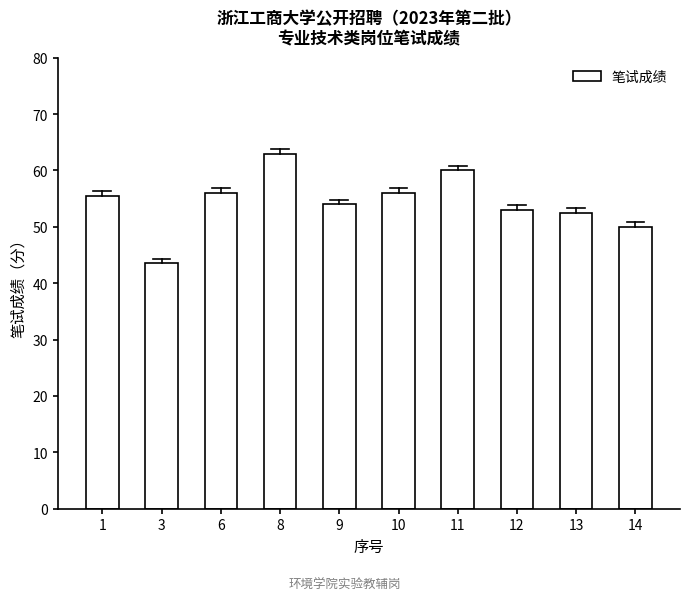

What is the change in value from 1 to 6?

+0.5